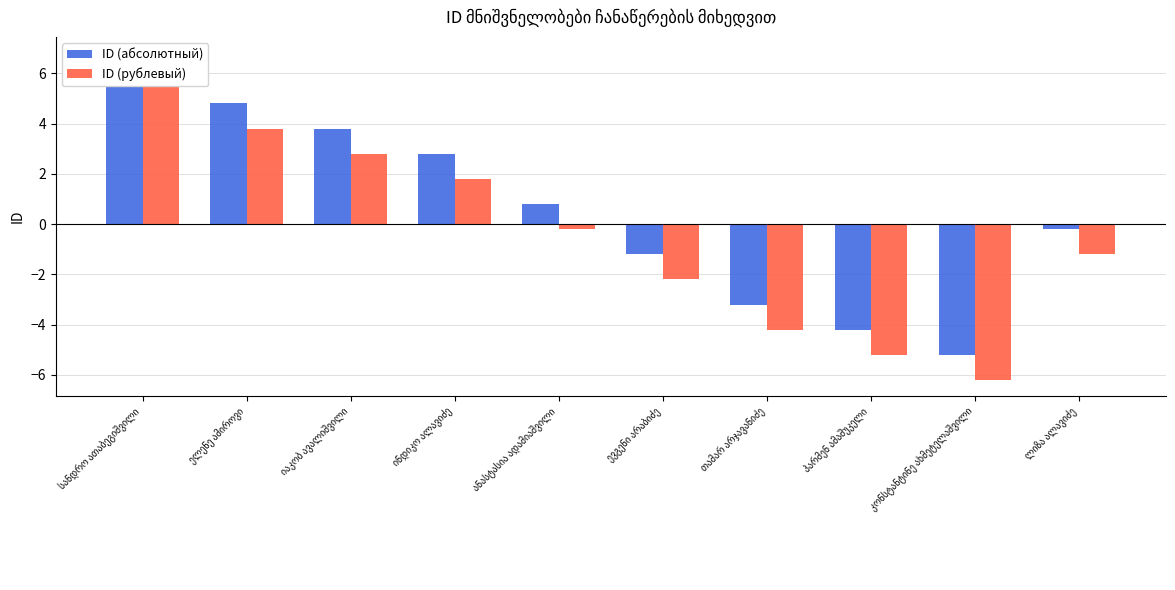

The value of ID (рублевый) at თამარ არჯავანიძე is -2.3. True or false?

False